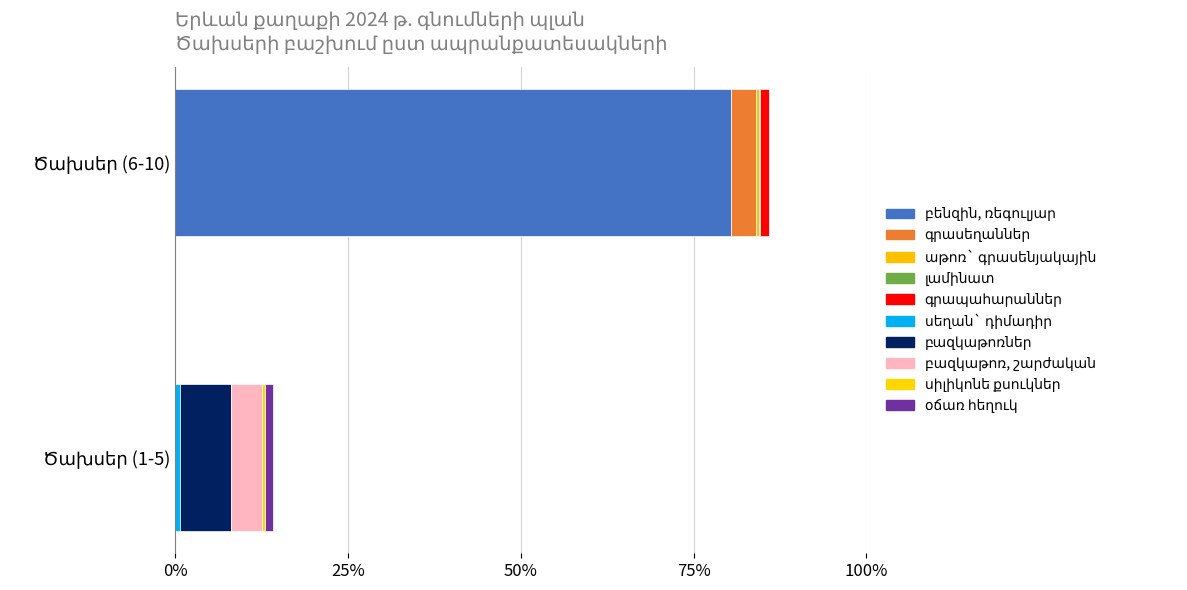

What is the sum of all Ընդամենը ծախսերը values?

44508400